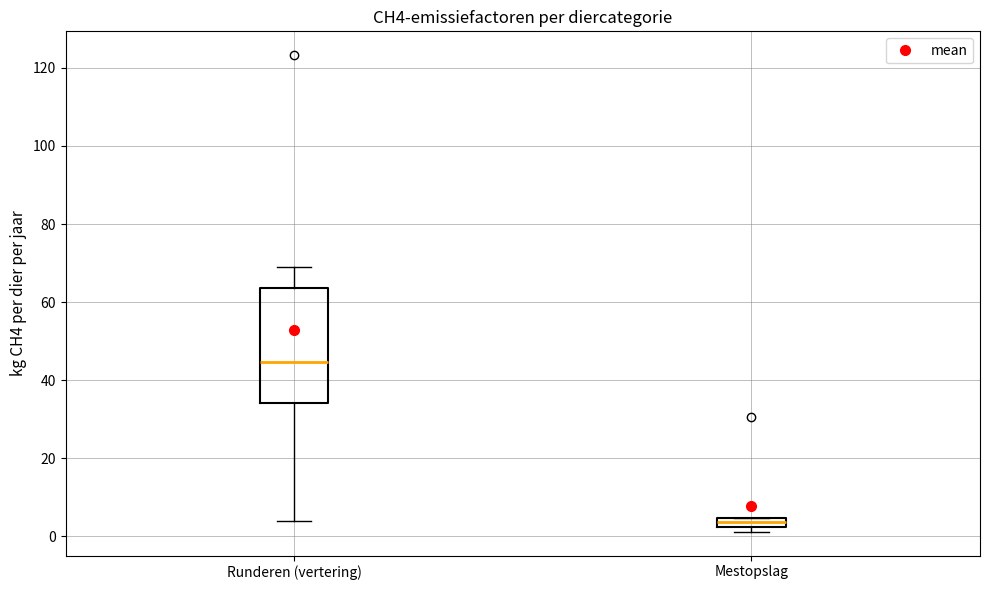

Which box's median line is the highest?

Runderen (vertering)